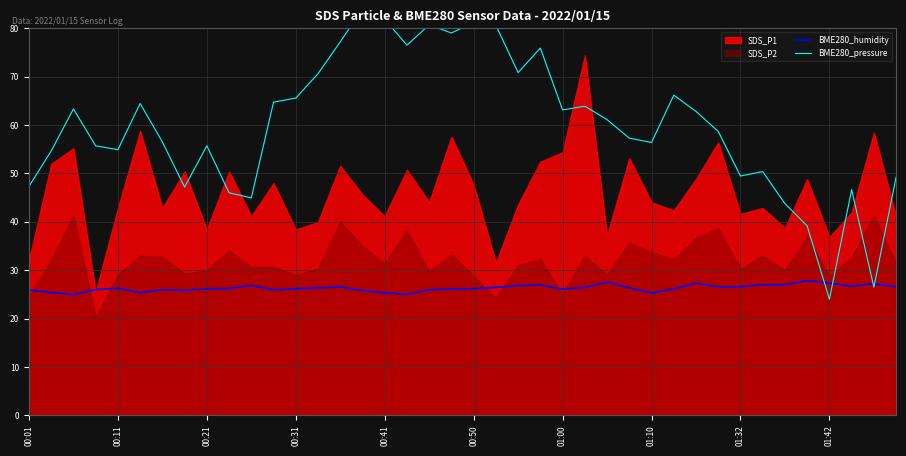

The BME280_pressure series shows 76.5 at 17. True or false?

True